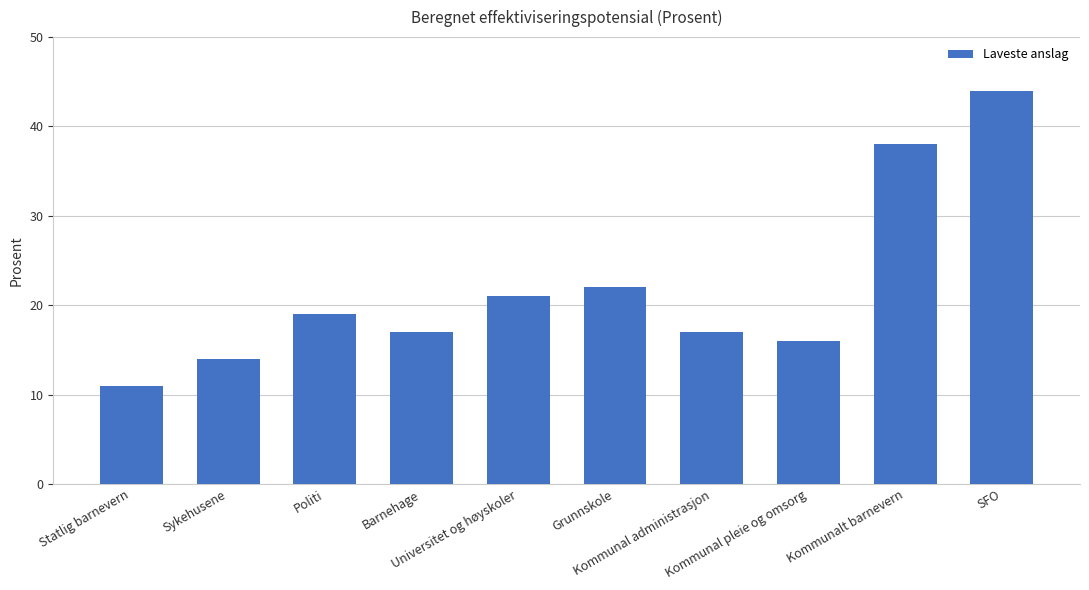

What is the minimum value shown in the chart?

11